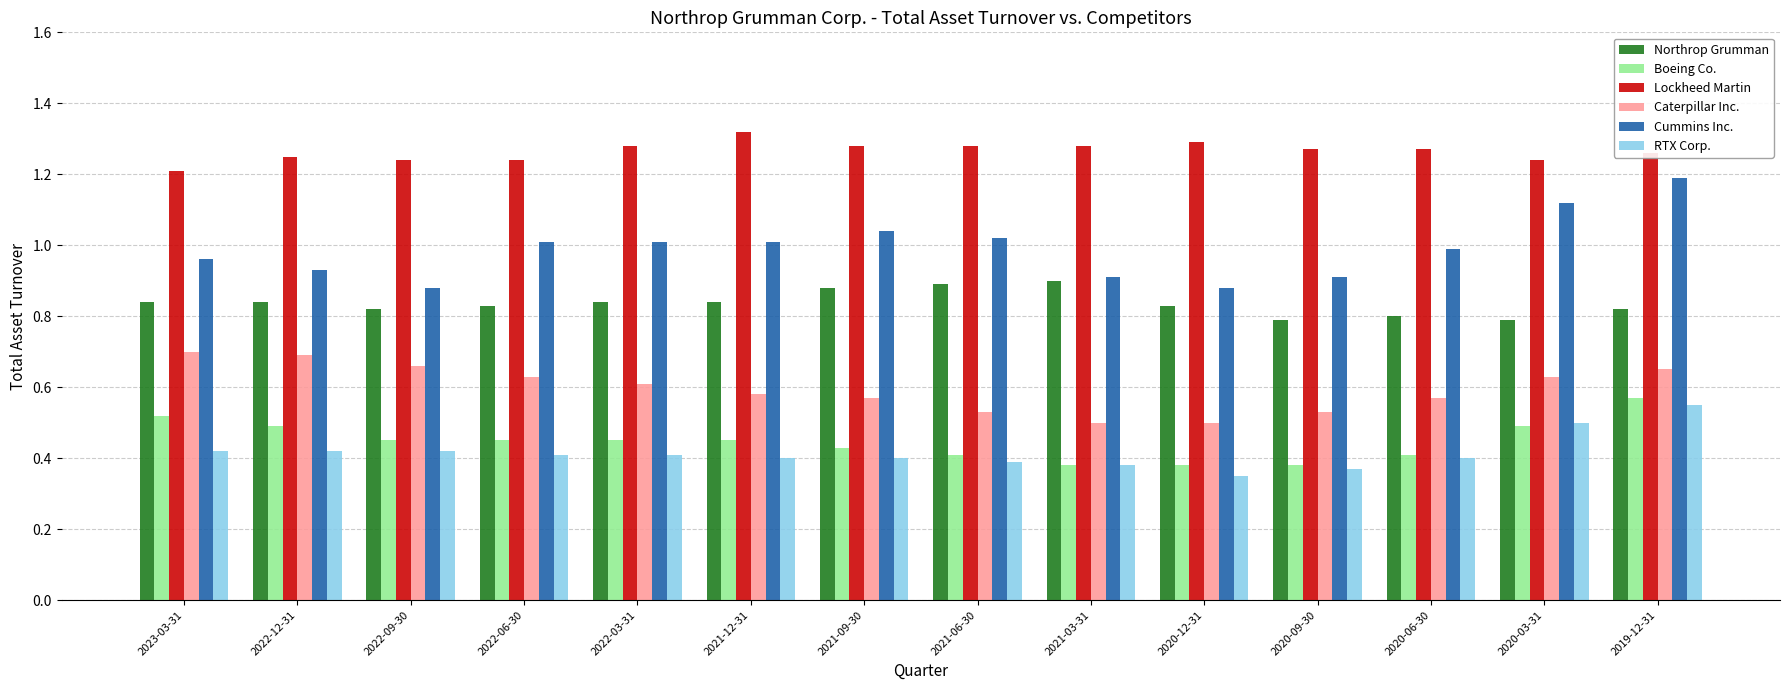

What is the total value across all series at 2022-06-30?

4.6